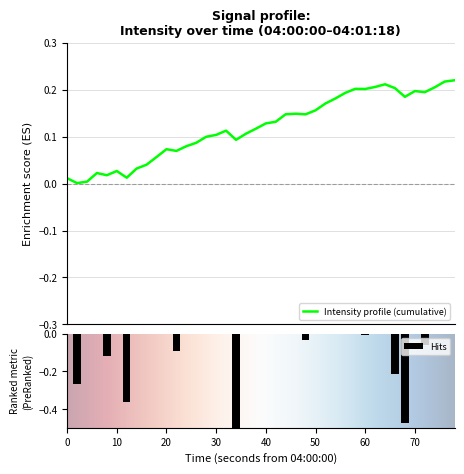

Does the chart contain any negative values?

Yes